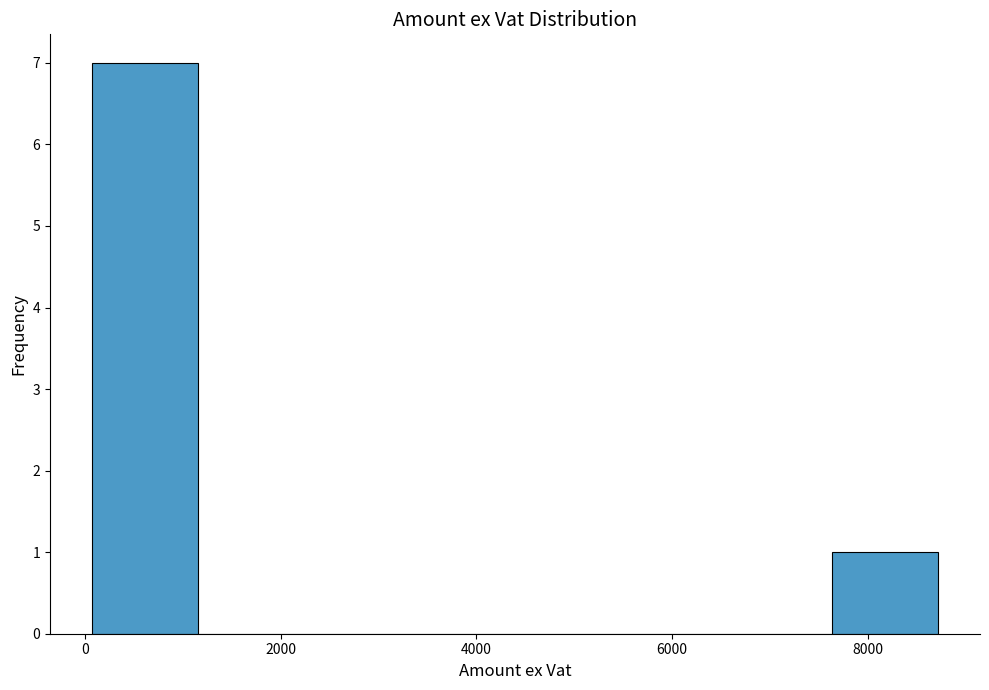

Reading left to right, list every bar in this chart as the range it spans on the x-axis followed by its height. Neither the bar edges nor the heights are printed on the chart, so give them approximately, as read against the axes.

0 to 1200: 7
1200 to 2200: 0
2200 to 3400: 0
3400 to 4400: 0
4400 to 5400: 0
5400 to 6600: 0
6600 to 7600: 0
7600 to 8800: 1